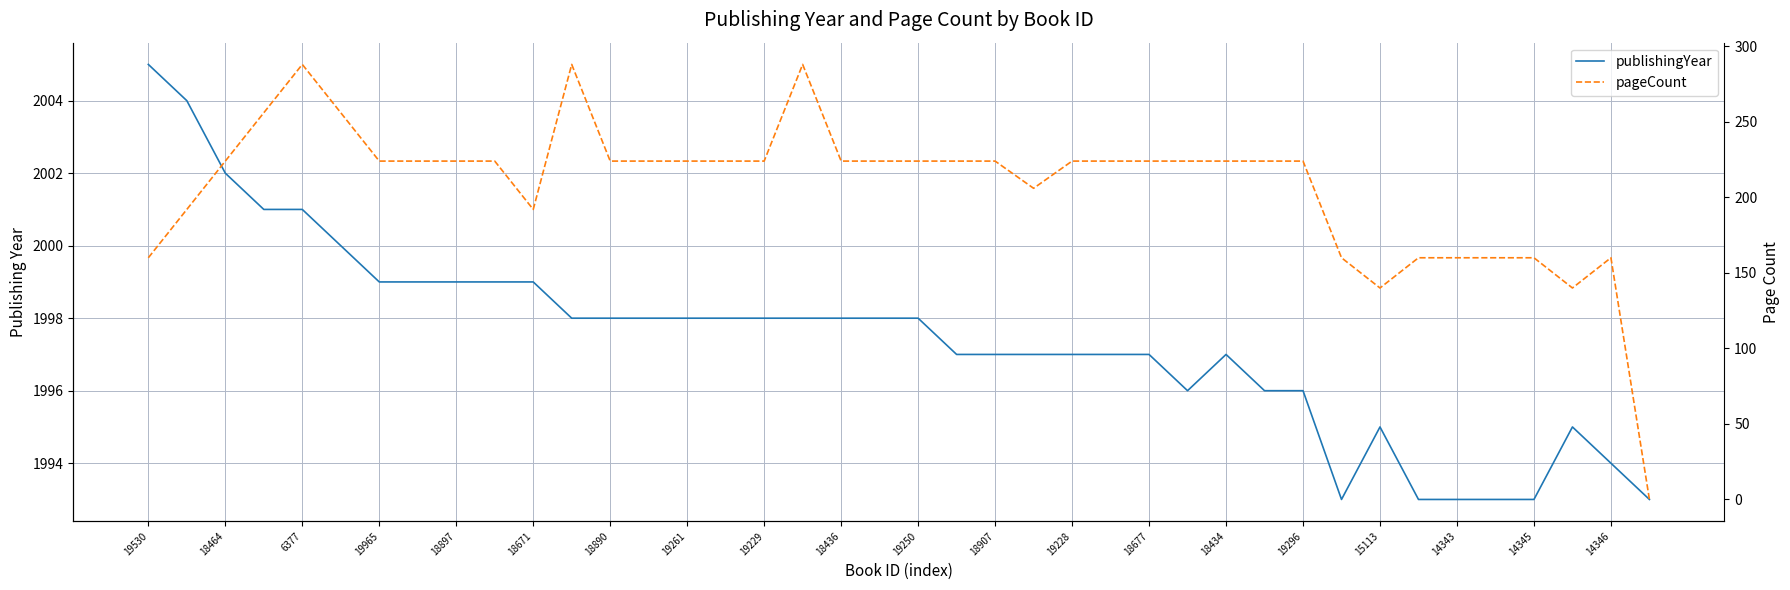

Is this an area chart (filled region under the line)?

No